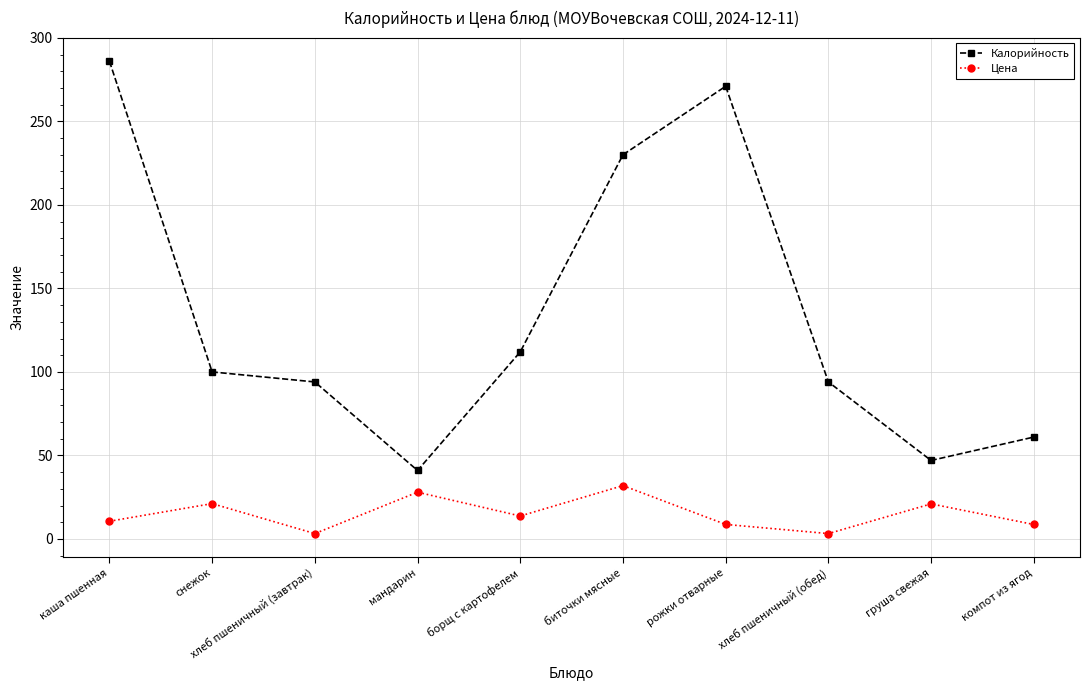

In Цена, how many points are higher than both neighbors (excluding endpoints)?

4